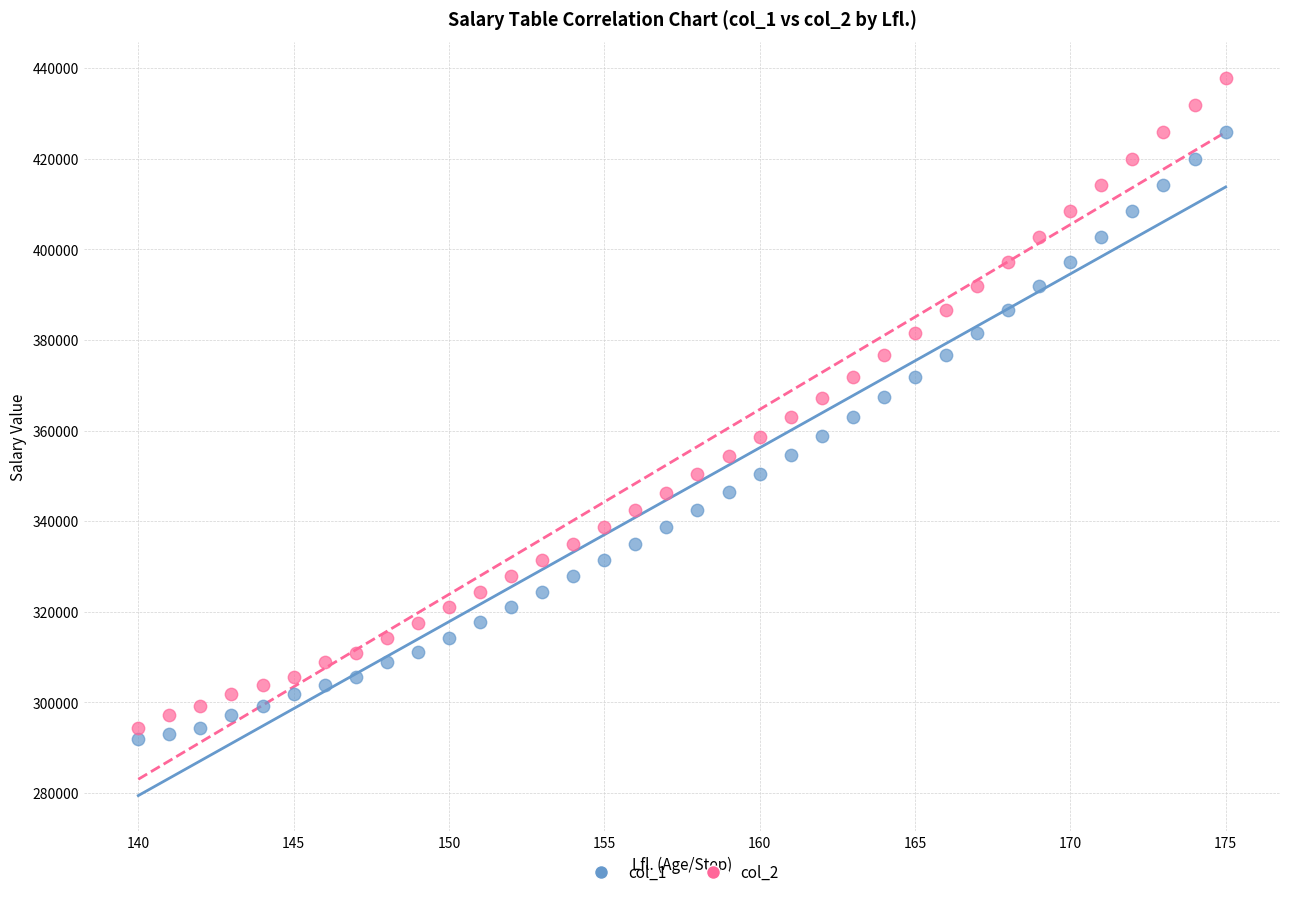

What is the X range (max minus min) for the scatter plot?

35.0